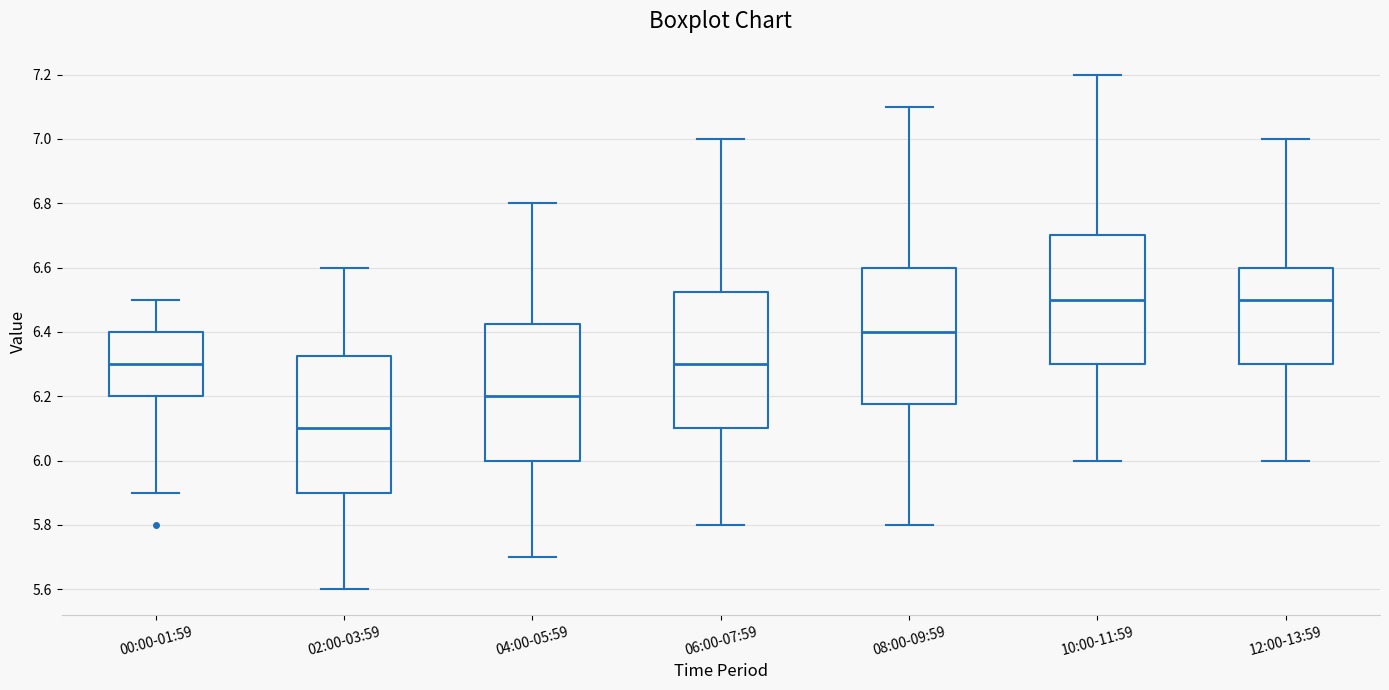

Reading left to right, read every box against the y-axis: the position of its median line, the range the box covers, and the ends of its whiskers. The values are not printed on the chart, so give them approximately, as read against the axis.

00:00-01:59: median 6.30, box 6.20 to 6.40, whiskers 5.90 to 6.50
02:00-03:59: median 6.10, box 5.90 to 6.32, whiskers 5.60 to 6.60
04:00-05:59: median 6.20, box 6.00 to 6.42, whiskers 5.70 to 6.80
06:00-07:59: median 6.30, box 6.10 to 6.52, whiskers 5.80 to 7.00
08:00-09:59: median 6.40, box 6.18 to 6.60, whiskers 5.80 to 7.10
10:00-11:59: median 6.50, box 6.30 to 6.70, whiskers 6.00 to 7.20
12:00-13:59: median 6.50, box 6.30 to 6.60, whiskers 6.00 to 7.00